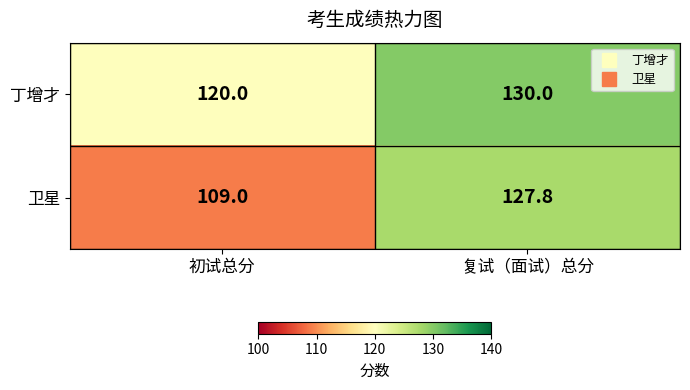

Read the 卫星 value at 初试总分.

109.0